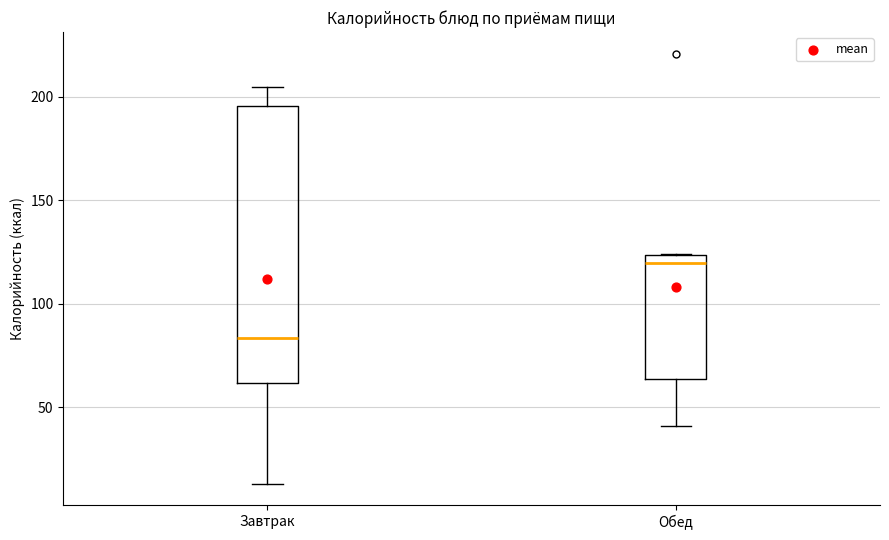

Where is the upper edge of the box for Завтрак on the y-axis? The values are not printed on the chart, so give them approximately, as read against the axis.

195